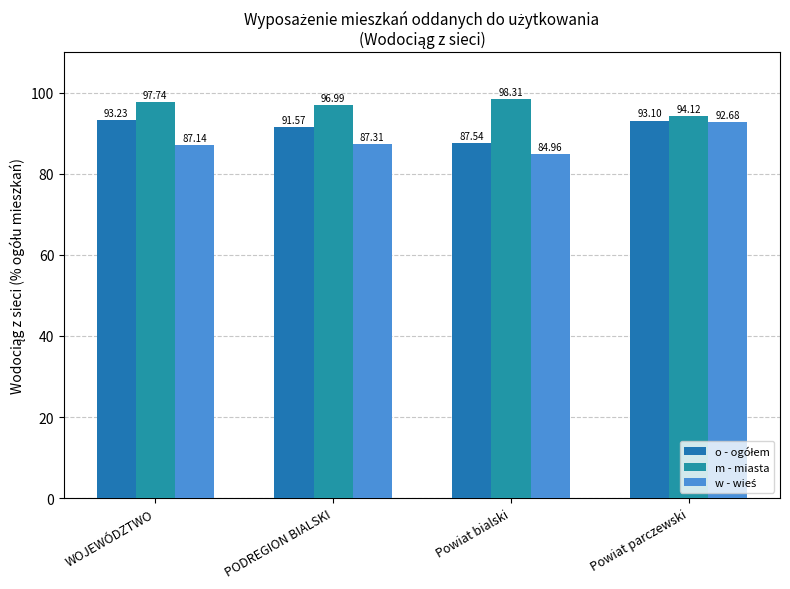

At how many categories does at least one series exceed 92?

4